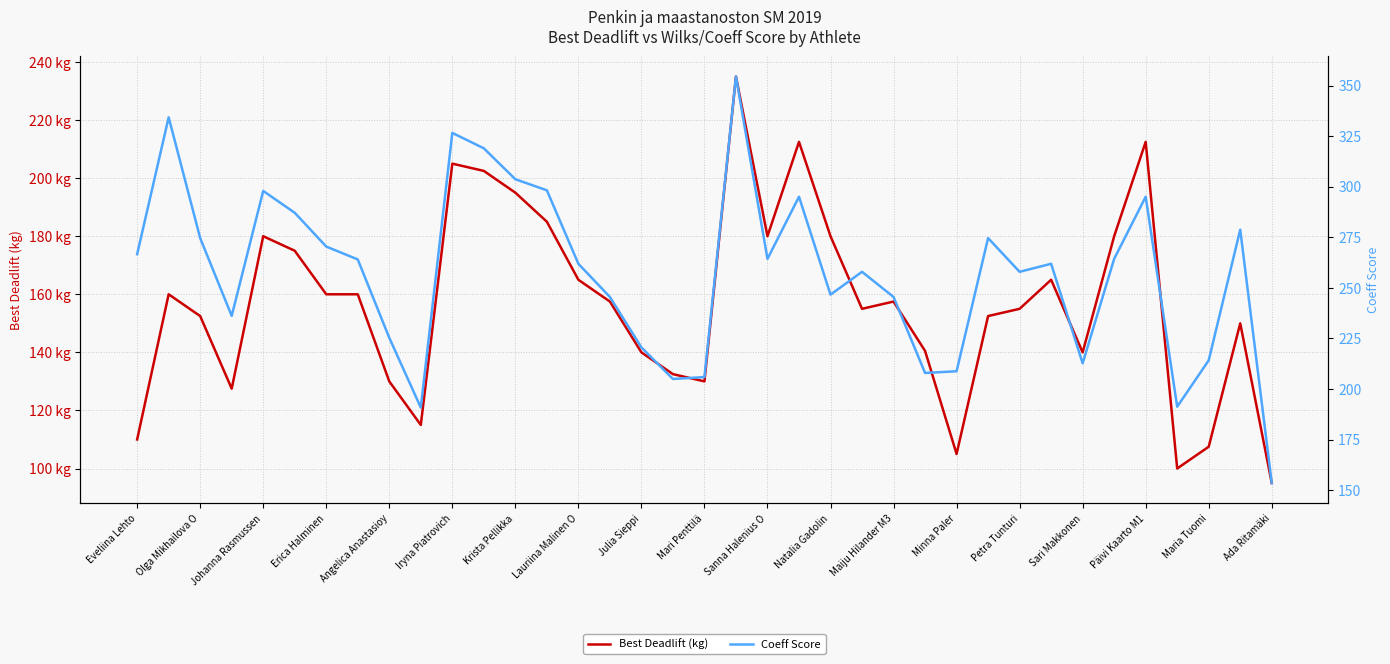

True or false: Best Deadlift (kg) and Coeff Score intersect in this chart.

False